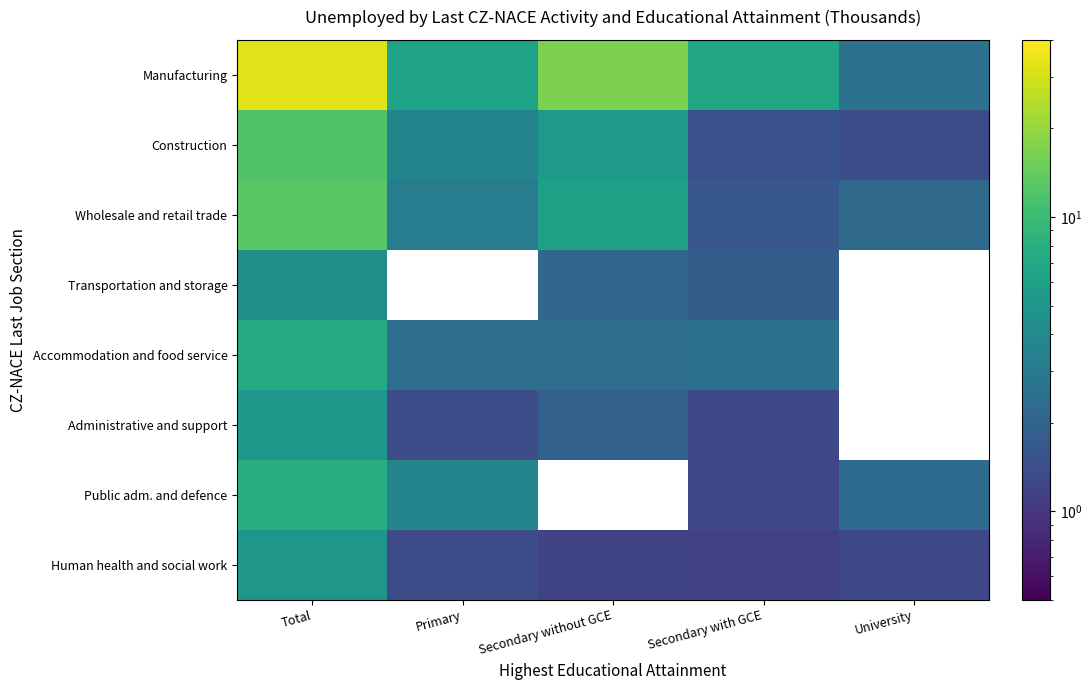

Rank the series by their maximum value, from lowest to highest.

Transportation and storage, Human health and social work, Administrative and support, Accommodation and food service, Public adm. and defence, Construction, Wholesale and retail trade, Manufacturing